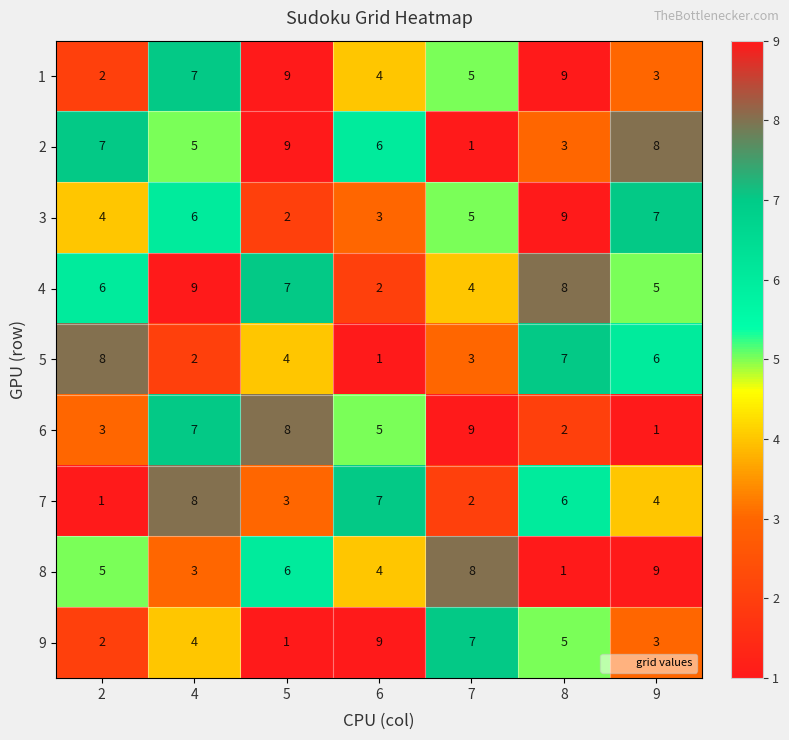

How many 5 values are between 2 and 7?

5